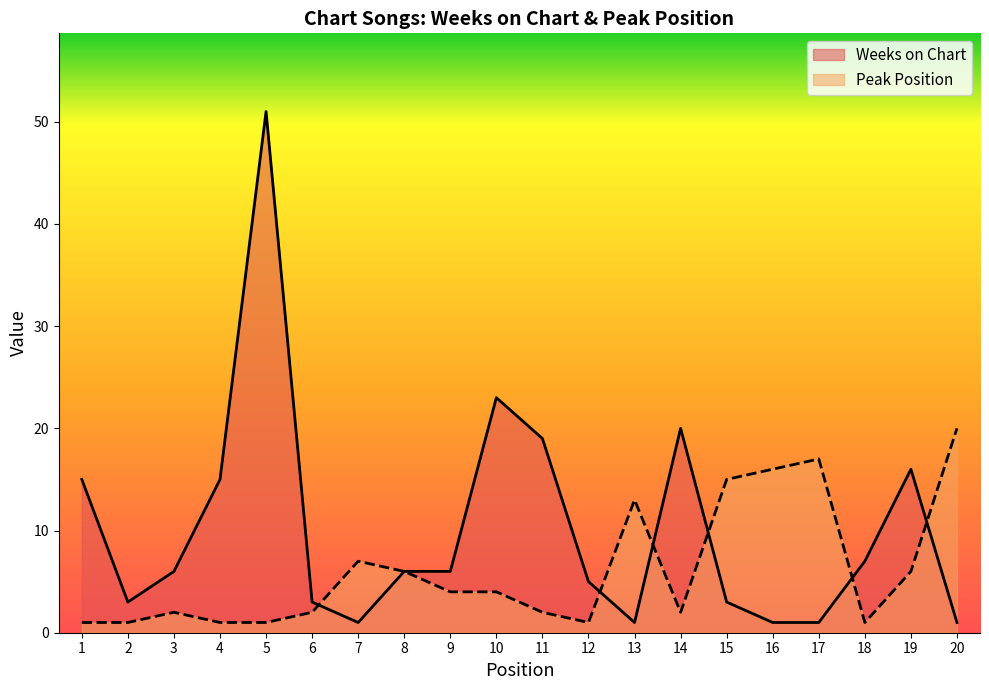

What is the sum of all Peak Position values?

122